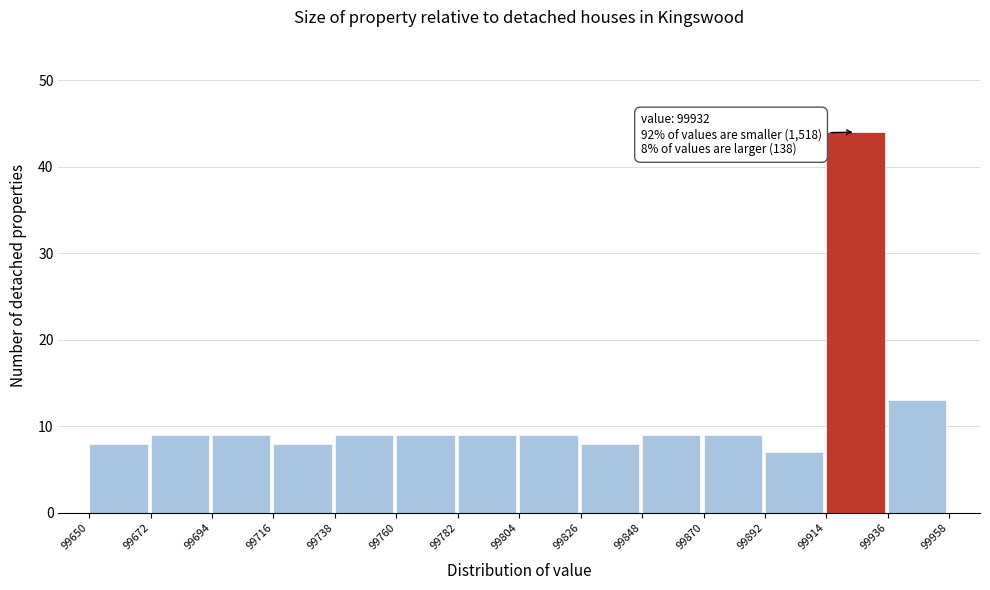

Over which range of the x-axis is the bar tallest?

99914 to 99936